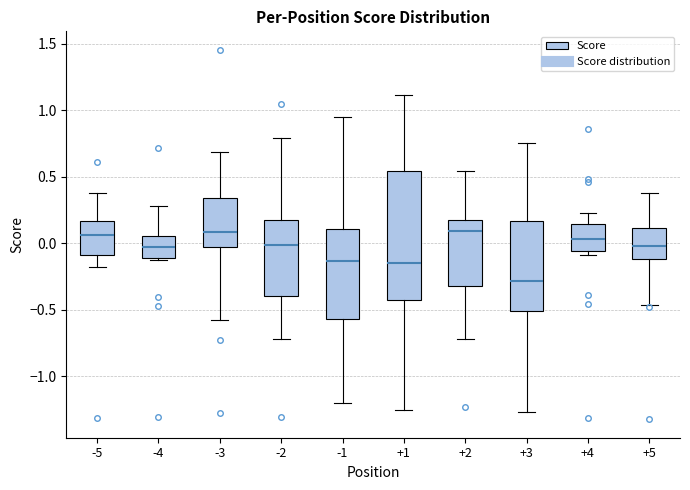

Reading left to right, read every box against the y-axis: the position of its median line, the range the box covers, and the ends of its whiskers. The values are not printed on the chart, so give them approximately, as read against the axis.

-5: median 0.05, box -0.10 to 0.15, whiskers -0.20 to 0.40
-4: median -0.05, box -0.10 to 0.05, whiskers -0.15 to 0.30
-3: median 0.10, box -0.05 to 0.35, whiskers -0.60 to 0.70
-2: median 0.00, box -0.40 to 0.15, whiskers -0.70 to 0.80
-1: median -0.15, box -0.55 to 0.10, whiskers -1.20 to 0.95
+1: median -0.15, box -0.45 to 0.55, whiskers -1.25 to 1.10
+2: median 0.10, box -0.30 to 0.20, whiskers -0.70 to 0.55
+3: median -0.30, box -0.50 to 0.15, whiskers -1.25 to 0.75
+4: median 0.05, box -0.05 to 0.15, whiskers -0.10 to 0.25
+5: median 0.00, box -0.10 to 0.10, whiskers -0.45 to 0.40